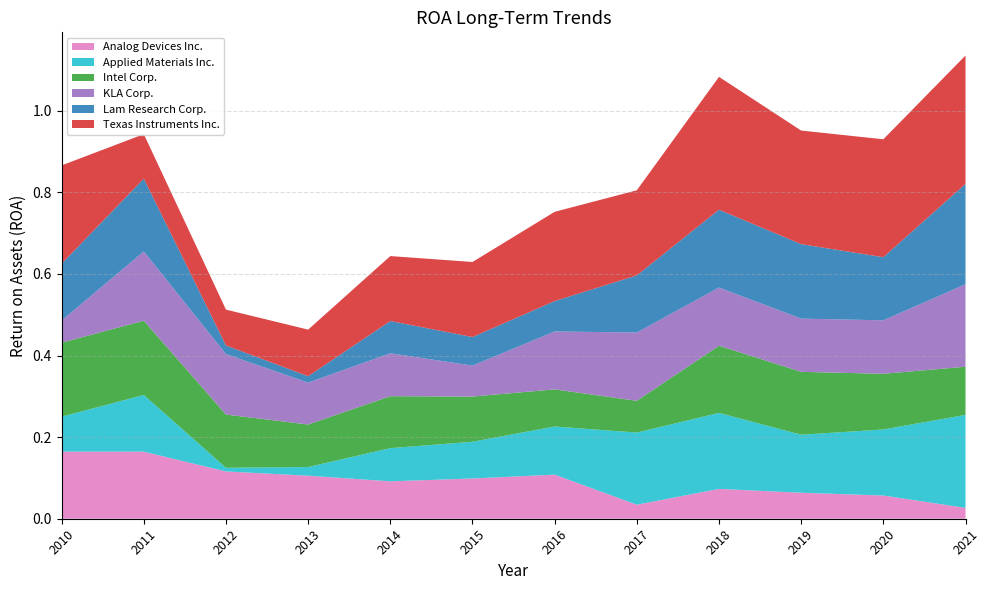

Reading right to left, list all the values displayed in this chart.

Analog Devices Inc.: 0.0	0.1	0.1	0.1	0.0	0.1	0.1	0.1	0.1	0.1	0.2	0.2
Applied Materials Inc.: 0.2	0.2	0.1	0.2	0.2	0.1	0.1	0.1	0.0	0.0	0.1	0.1
Intel Corp.: 0.1	0.1	0.2	0.2	0.1	0.1	0.1	0.1	0.1	0.1	0.2	0.2
KLA Corp.: 0.2	0.1	0.1	0.1	0.2	0.1	0.1	0.1	0.1	0.1	0.2	0.1
Lam Research Corp.: 0.2	0.2	0.2	0.2	0.1	0.1	0.1	0.1	0.0	0.0	0.2	0.1
Texas Instruments Inc.: 0.3	0.3	0.3	0.3	0.2	0.2	0.2	0.2	0.1	0.1	0.1	0.2